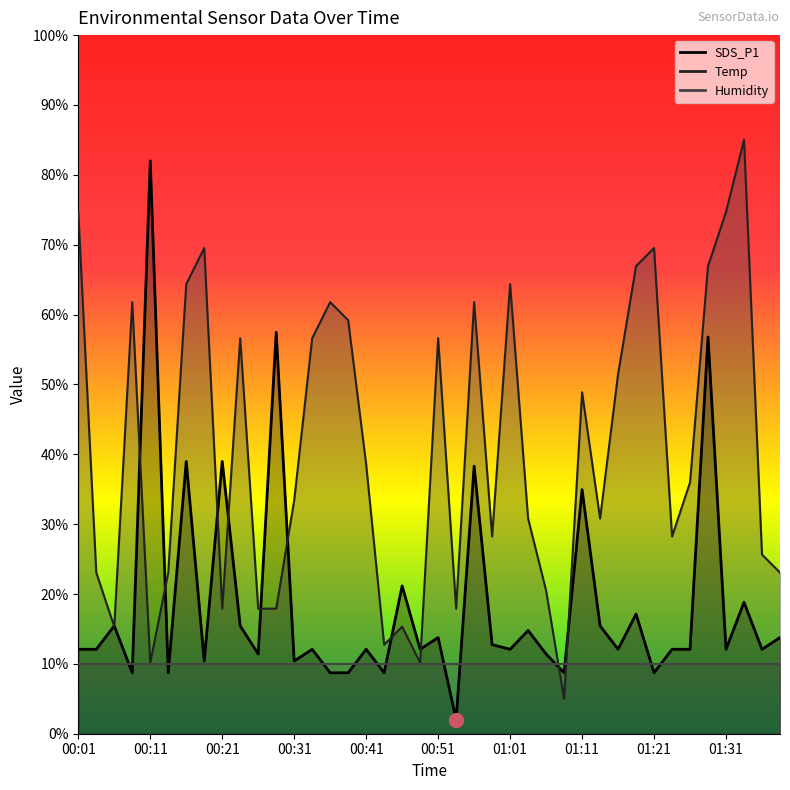

Reading left to right, extract all data points from this chart.

Temp: 74.7	23.1	15.3	61.8	10.2	23.1	64.4	69.5	17.9	56.6	17.9	17.9	33.4	56.6	61.8	59.2	38.5	12.7	15.3	10.2	56.6	17.9	61.8	28.2	64.4	30.8	20.5	5.0	48.9	30.8	51.5	66.9	69.5	28.2	36.0	66.9	74.7	85.0	25.6	23.1
SDS_P1: 12.1	12.1	15.4	8.7	82.0	8.7	39.0	10.4	39.0	15.4	11.4	57.5	10.4	12.1	8.7	8.7	12.1	8.7	21.2	12.1	13.8	2.0	38.3	12.8	12.1	14.8	11.4	8.7	34.9	15.4	12.1	17.1	8.7	12.1	12.1	56.8	12.1	18.8	12.1	13.8